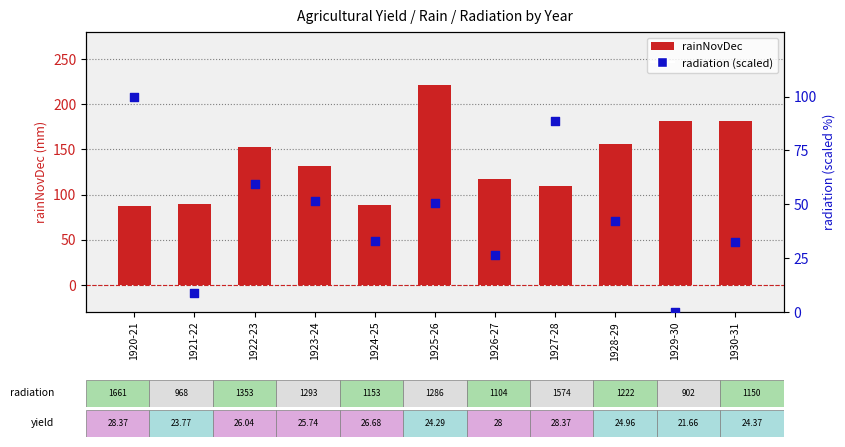

Which series contains the lowest Y value?

radiation (scaled 0-100)